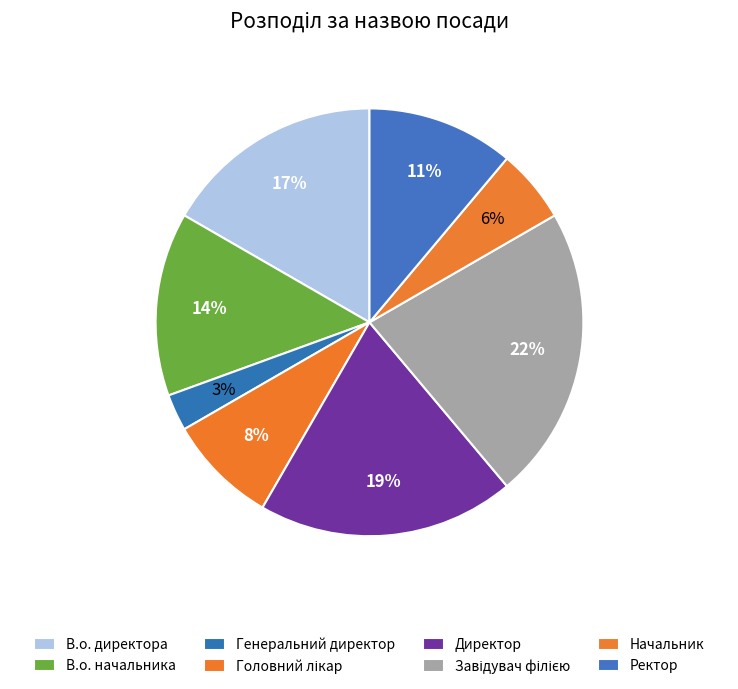

What percentage is the В.о. начальника slice, to the nearest percent?

14%